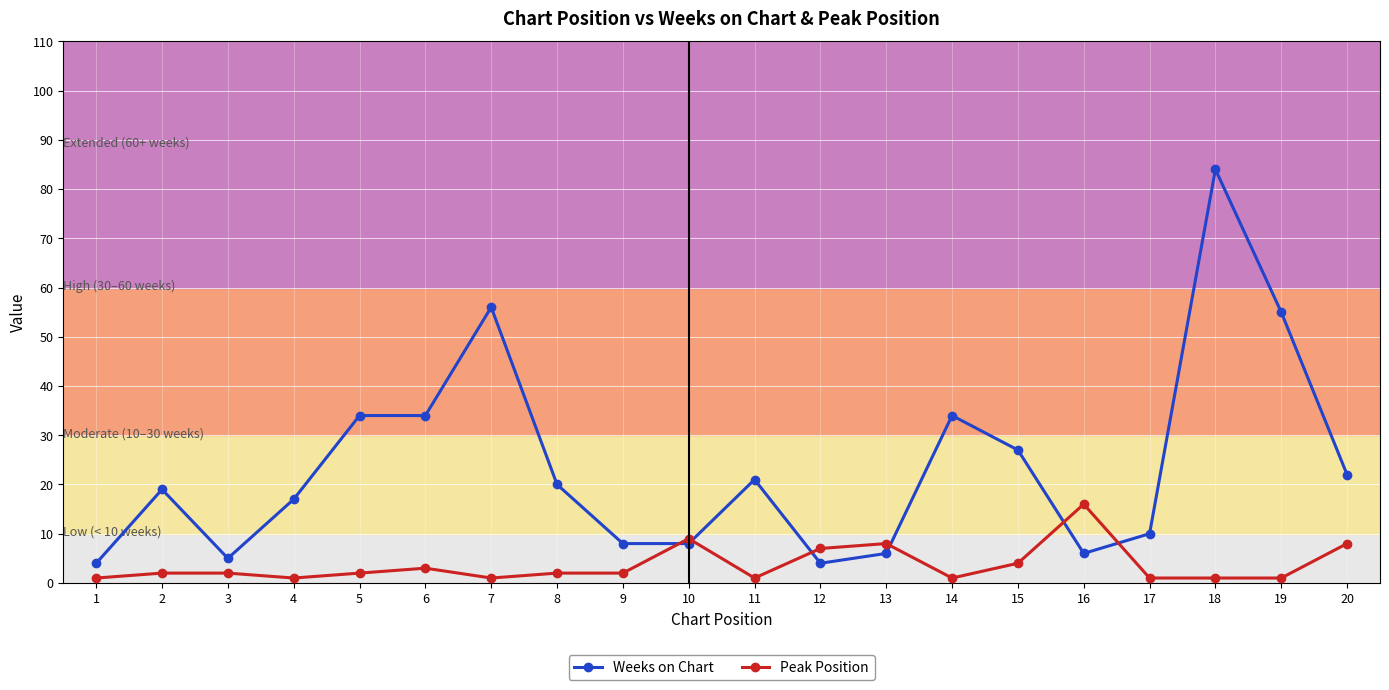

Does the chart have visible grid lines?

Yes